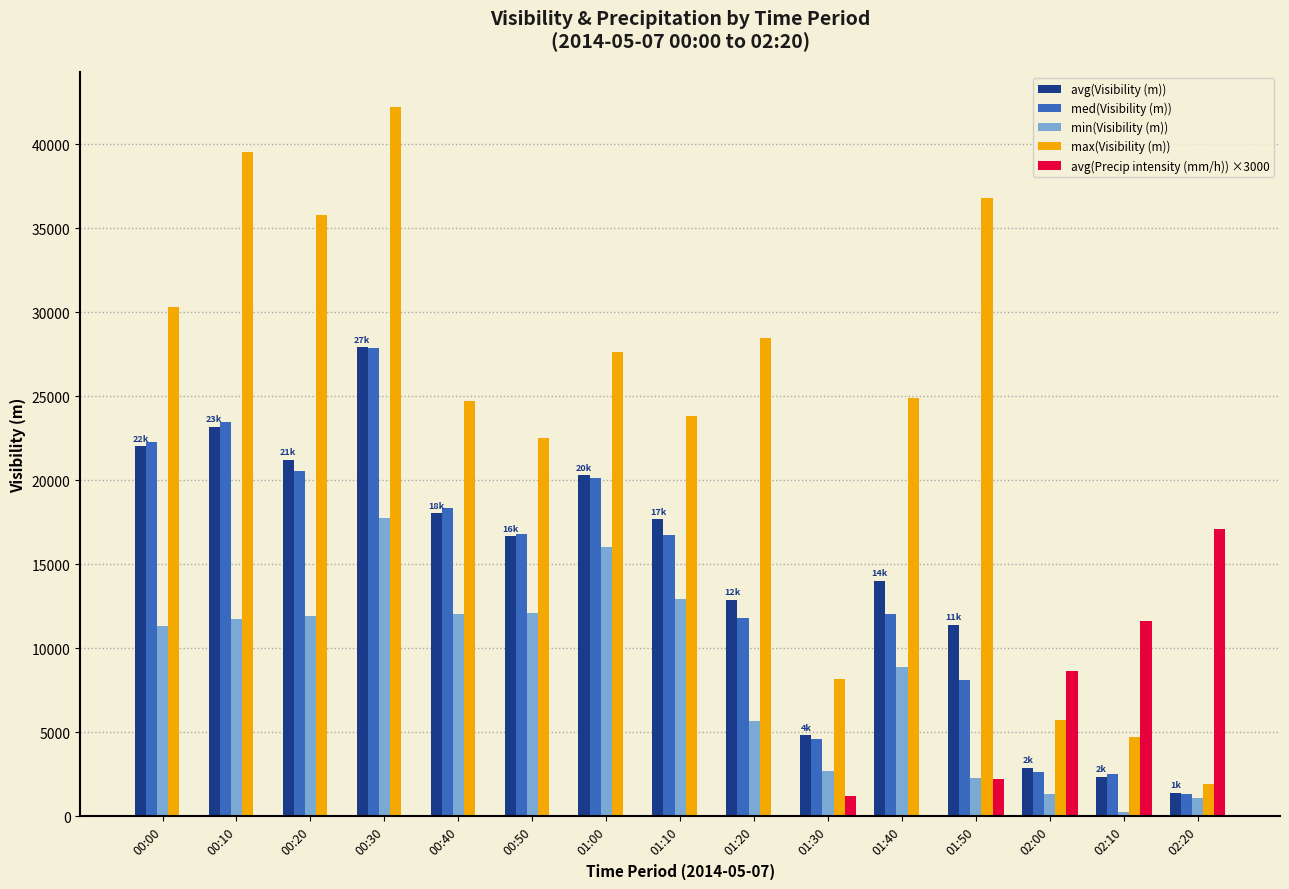

At which label does max(Visibility (m)) reach its peak?

00:30